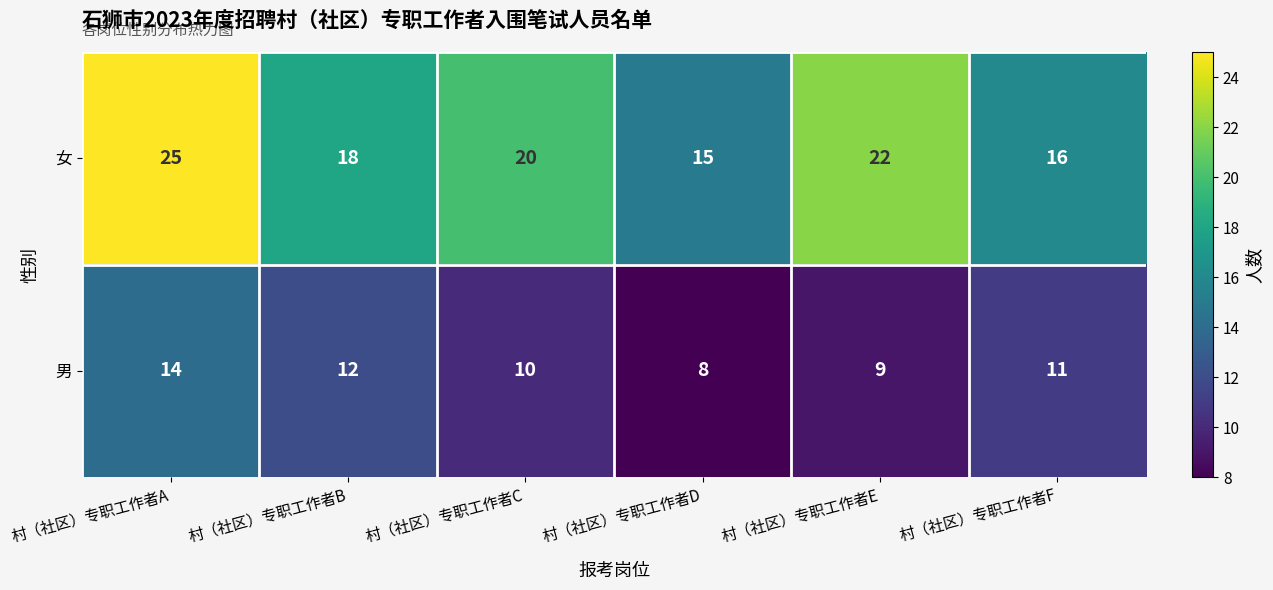

Reading left to right, extract all data points from this chart.

女: 25	18	20	15	22	16
男: 14	12	10	8	9	11